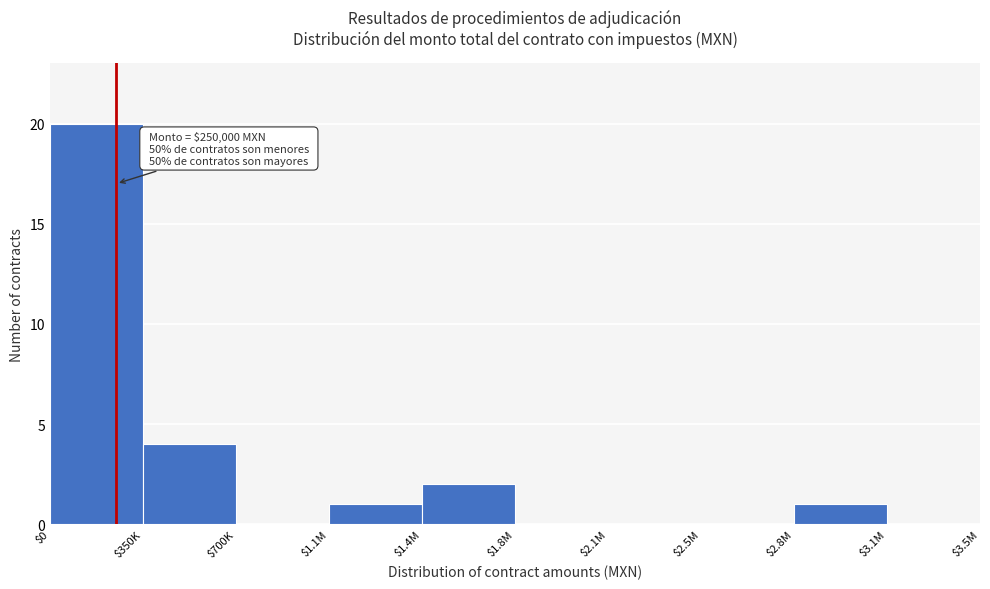

True or false: the data shows -8 at $2.5M.

False